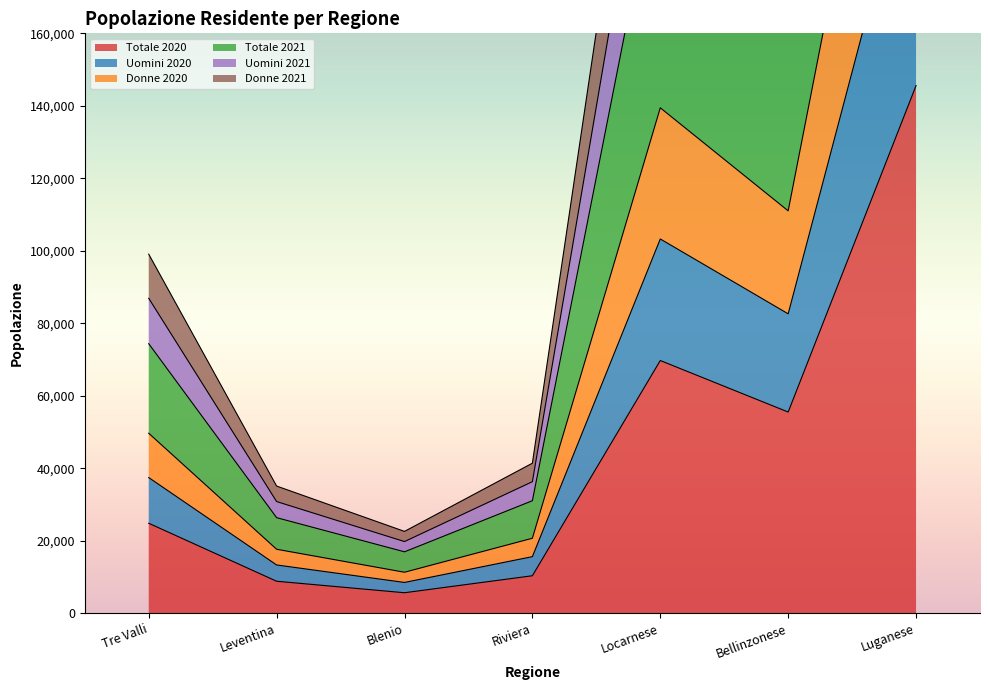

Between Locarnese and Luganese, which series saw the biggest shift?

Donne 2020